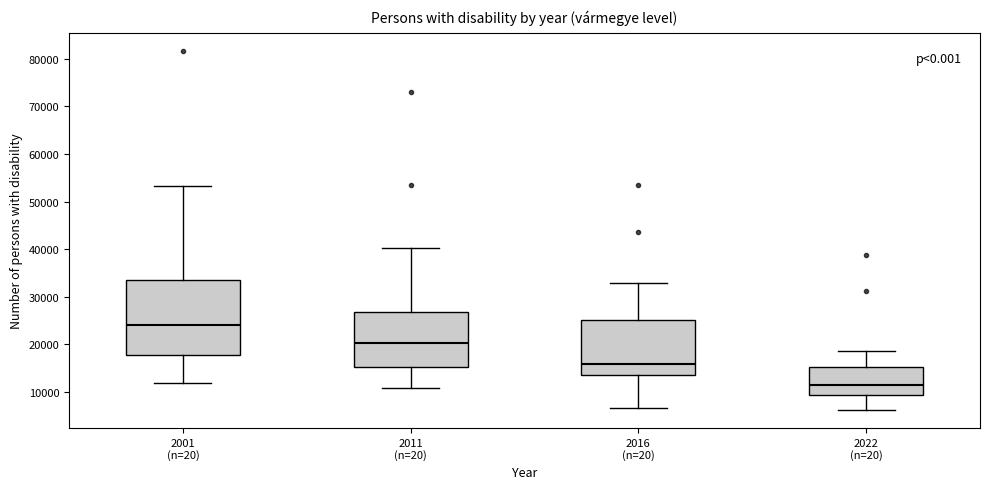

Reading left to right, read every box against the y-axis: the position of its median line, the range the box covers, and the ends of its whiskers. The values are not printed on the chart, so give them approximately, as read against the axis.

2001 (n=20): median 24000, box 18000 to 34000, whiskers 12000 to 53000
2011 (n=20): median 20000, box 15000 to 27000, whiskers 11000 to 40000
2016 (n=20): median 16000, box 14000 to 25000, whiskers 7000 to 33000
2022 (n=20): median 11000, box 9000 to 15000, whiskers 6000 to 19000